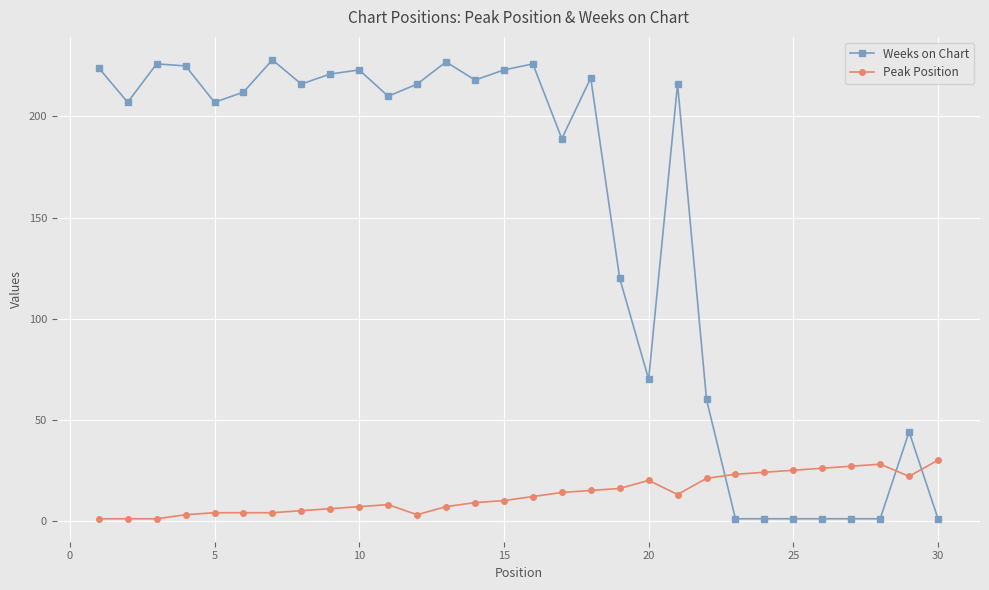

Which series has the widest spread of values?

Weeks on Chart